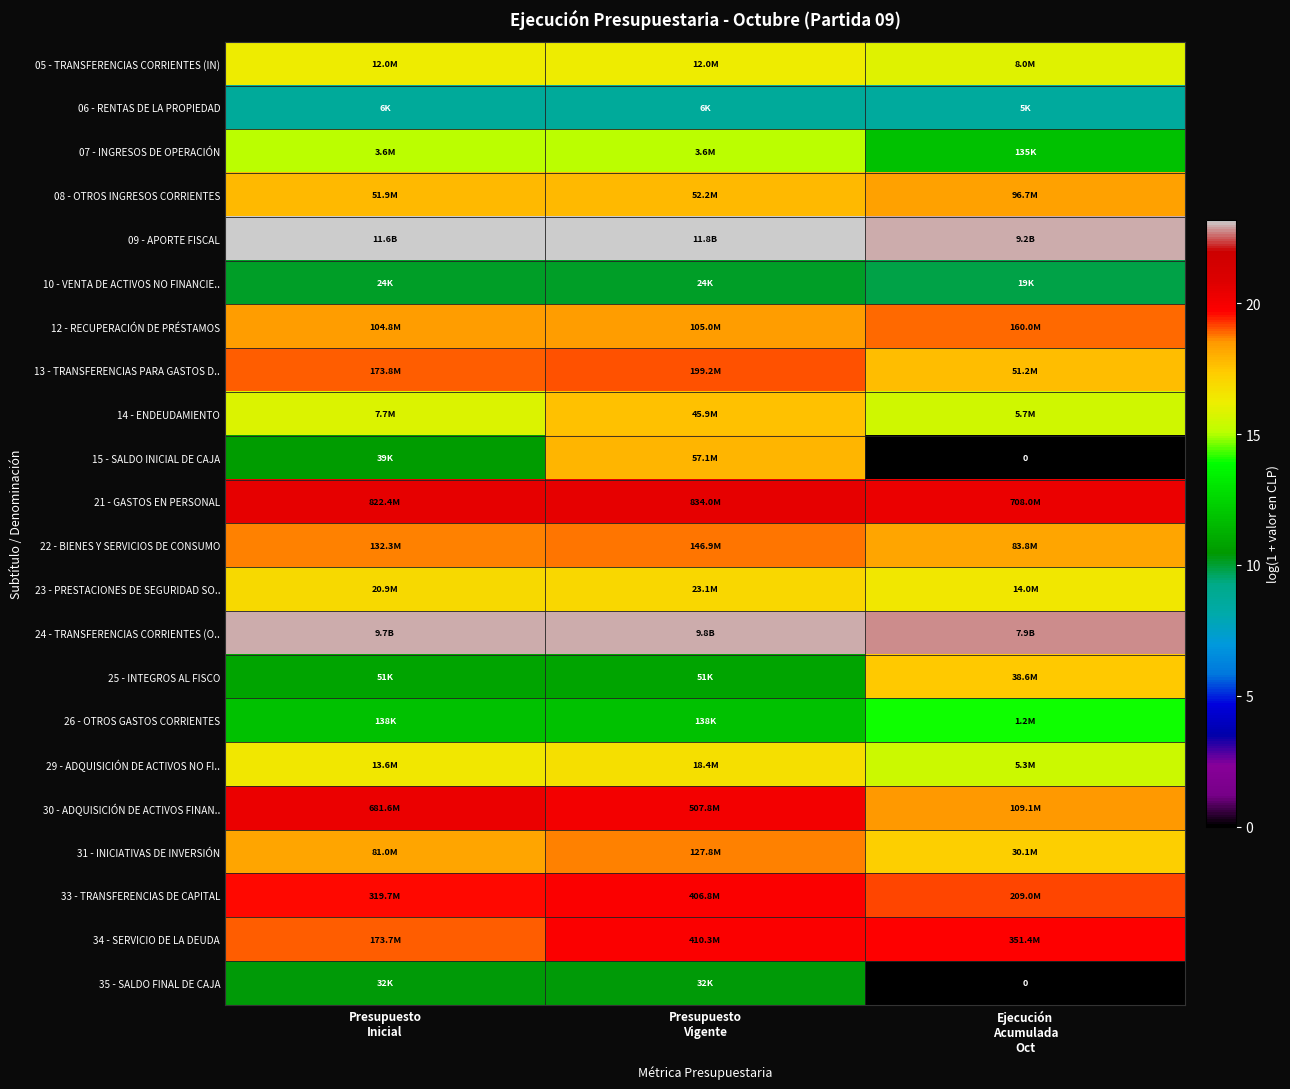

True or false: 22 - BIENES Y SERVICIOS DE CONSUMO has a value of 18.7 at Presupuesto Inicial.

True